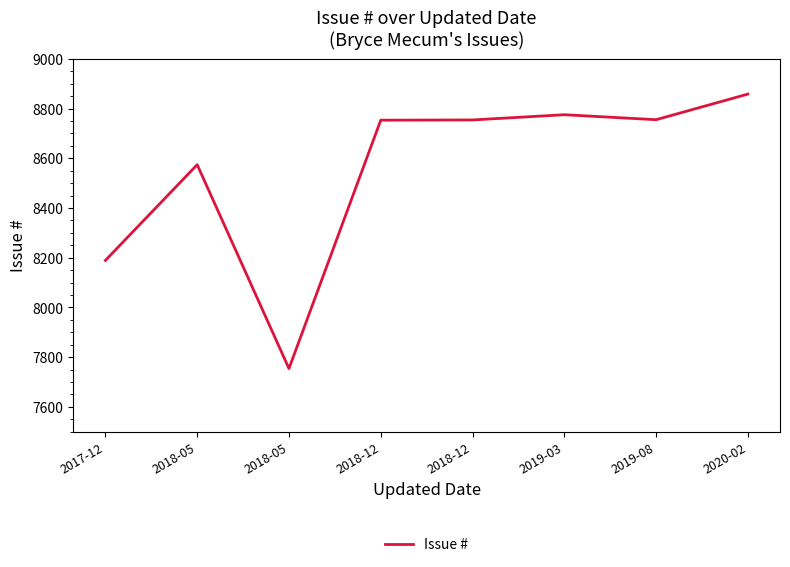

Does the chart have visible grid lines?

No